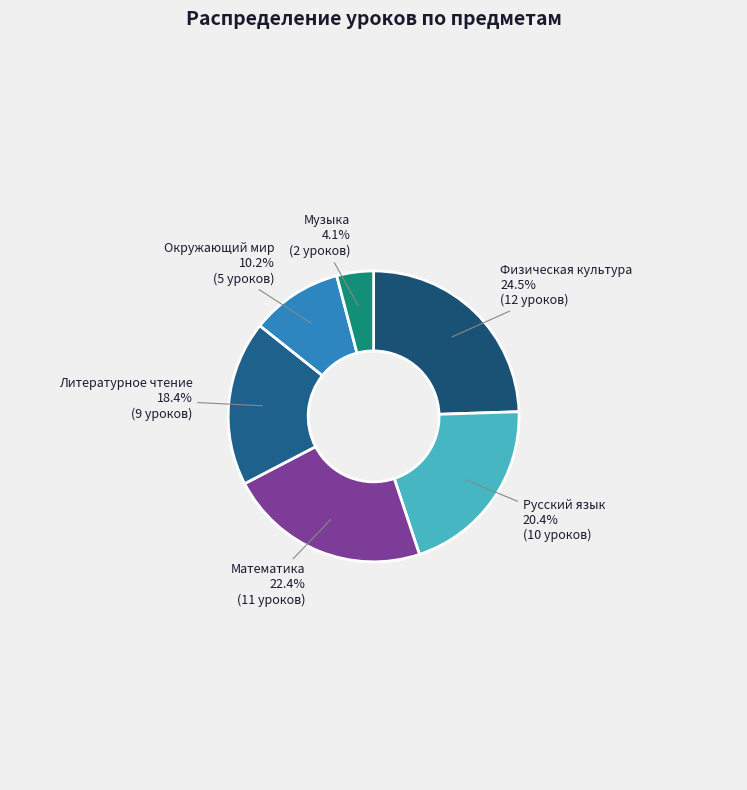

Which has a higher value, Физическая культура or Математика?

Физическая культура